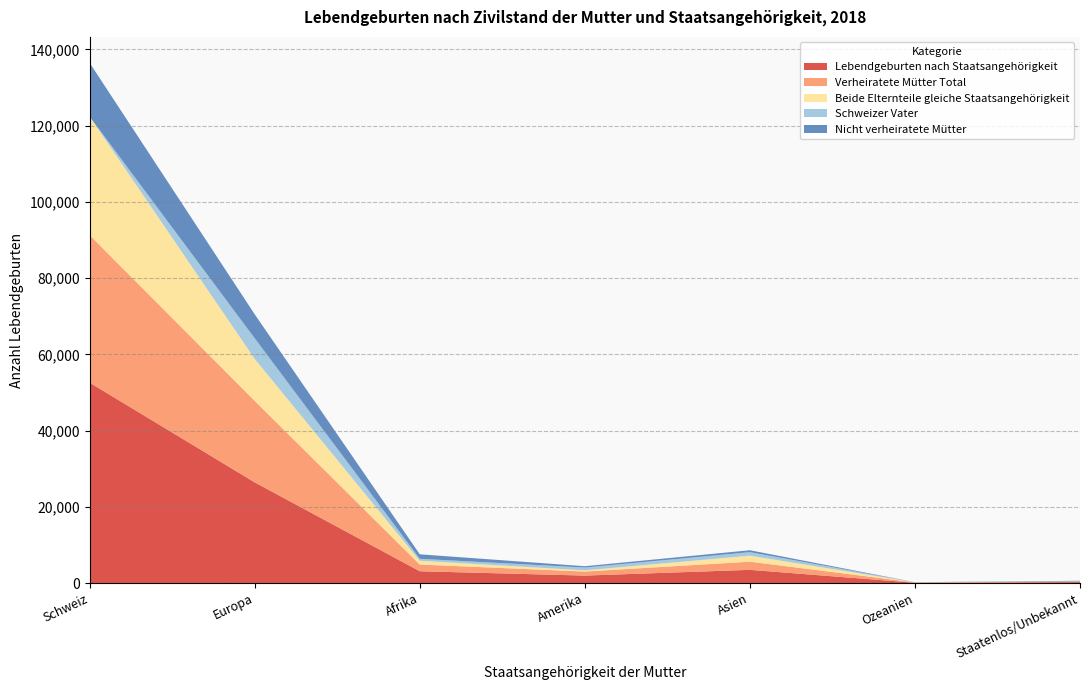

Reading right to left, extract all data points from this chart.

Lebendgeburten nach Staatsangehörigkeit: 252	80	3464	1958	3098	26419	52580
Verheiratete Mütter Total: 137	91	2144	1064	1761	21384	38694
Beide Elternteile gleiche Staatsangehörigkeit: 39	18	1570	310	1004	11022	31107
Schweizer Vater: 7	27	925	739	500	5389	0
Nicht verheiratete Mütter: 159	10	503	345	1178	6293	14088